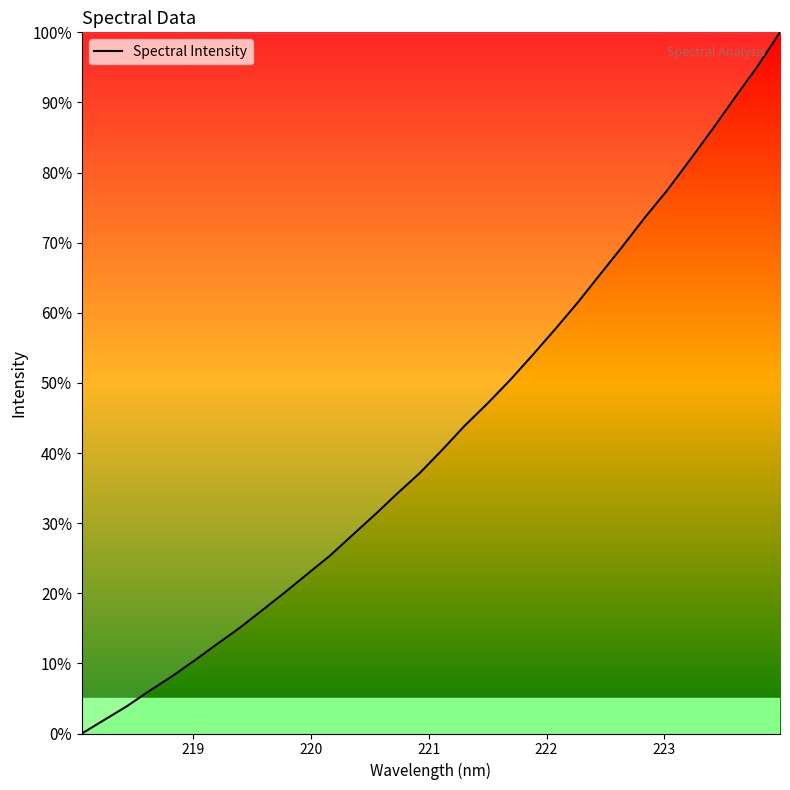

What is the difference between the maximum and minimum values?

100.0